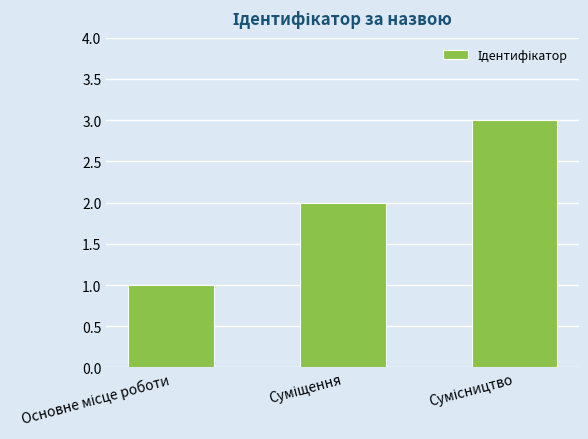

What is the sum of all values?

6